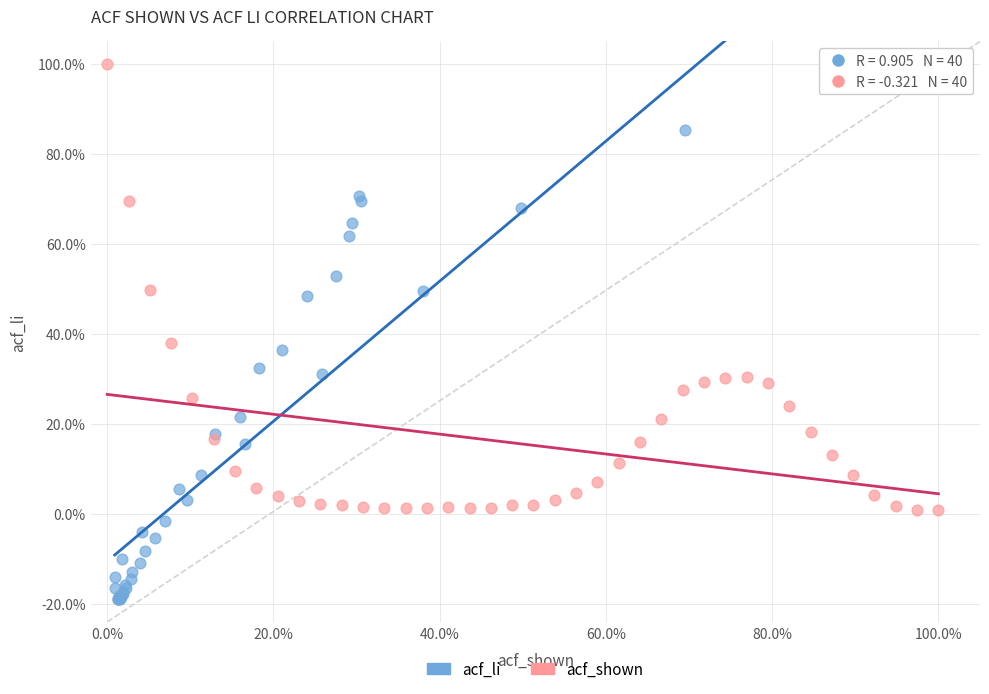

Which series contains the lowest Y value?

acf_li